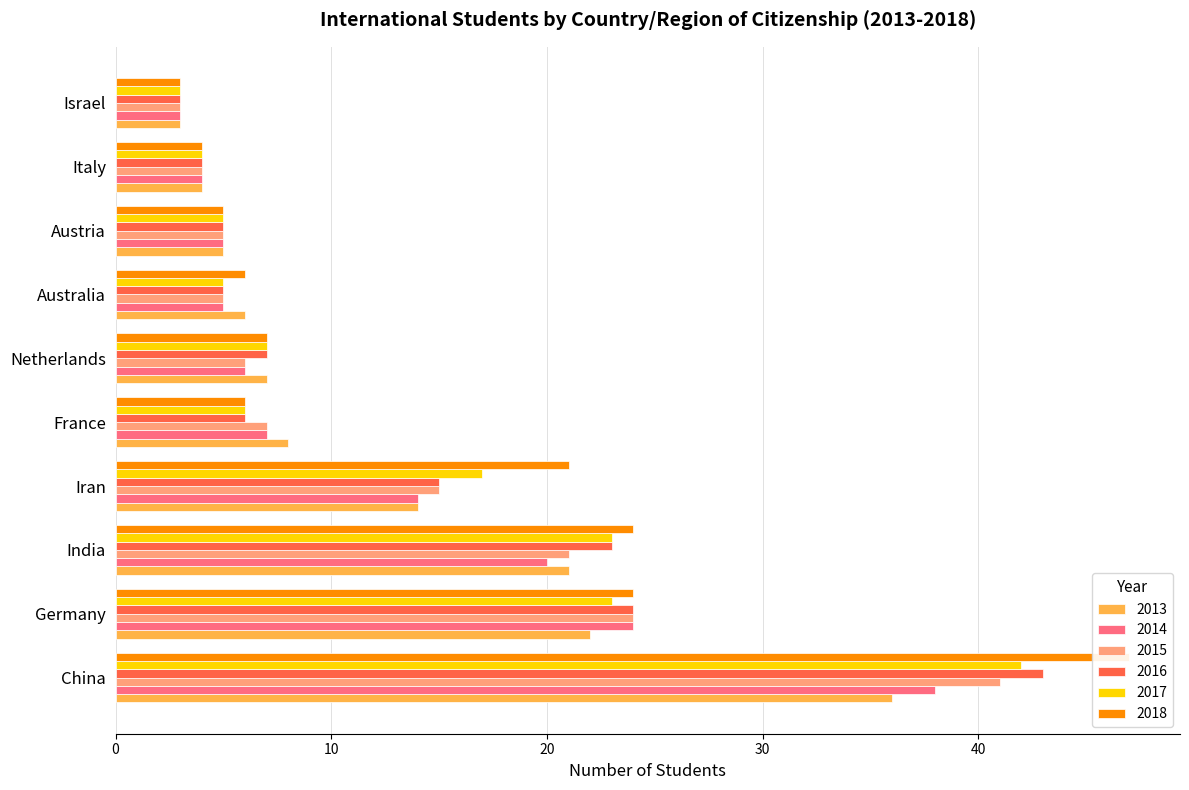

List the labels in order of 2014 value, smallest first.

Israel, Italy, Australia, Austria, Netherlands, France, Iran, India, Germany, China